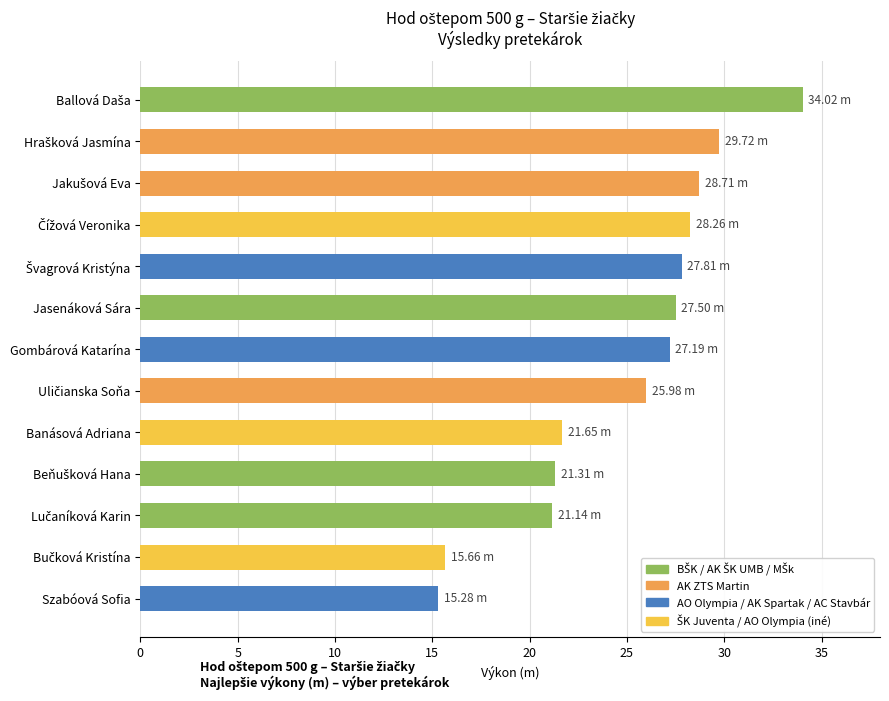

What is the label of the 9th bar from the top?

Banásová Adriana